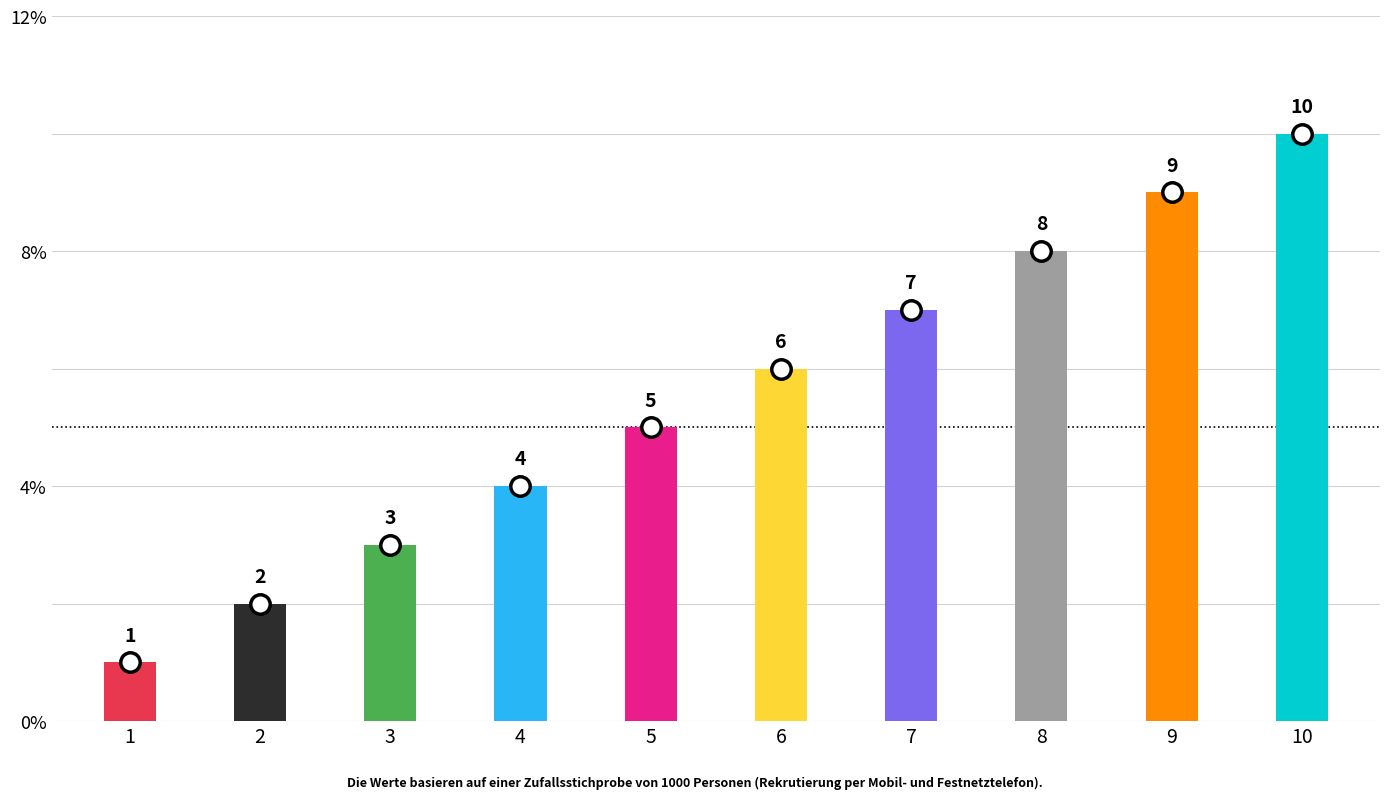

What is the sum of all col_4 values?

55